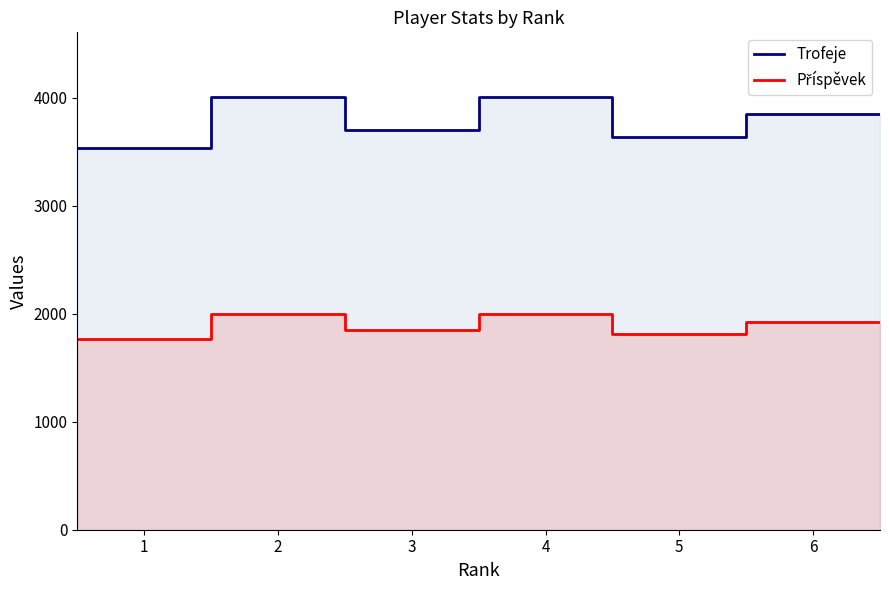

How many values in the Příspěvek series exceed 1922?

2